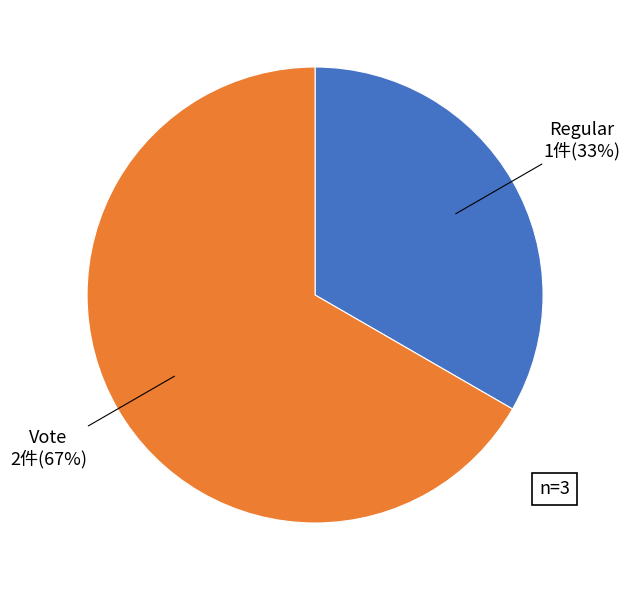

To the nearest percent, what is the average slice percentage?

50%